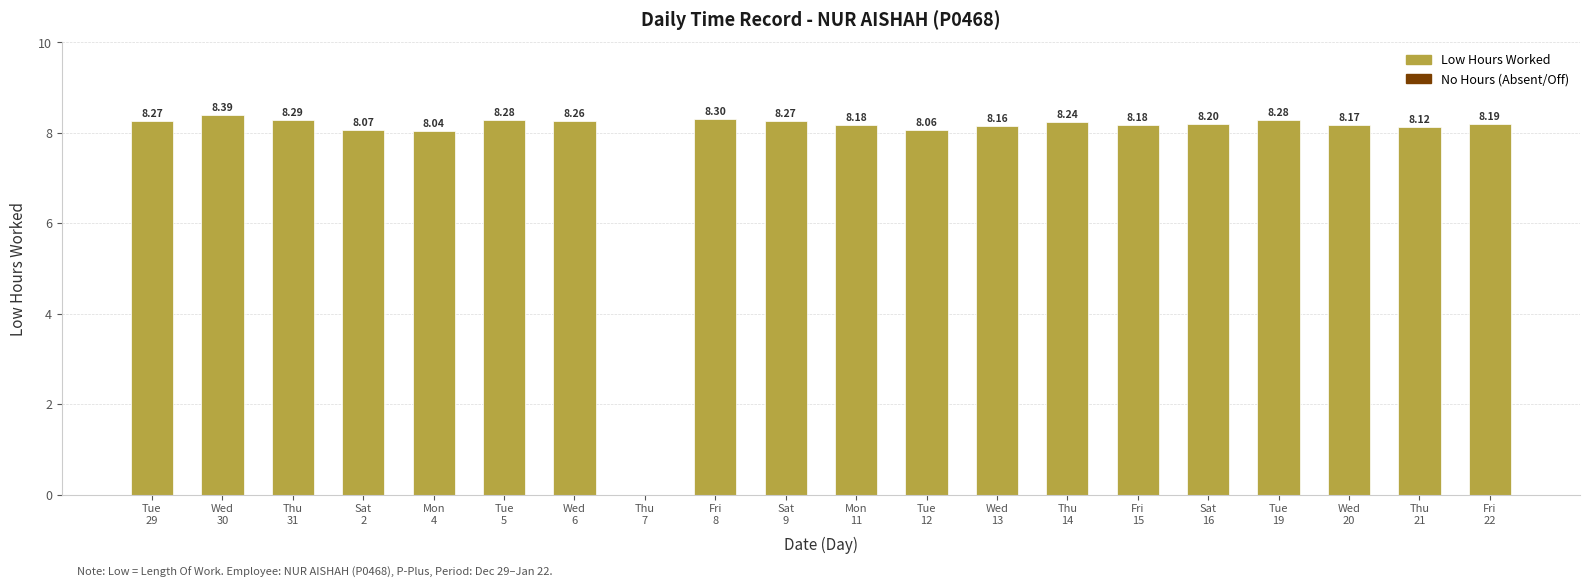

What is the difference between the maximum and minimum values?

8.4